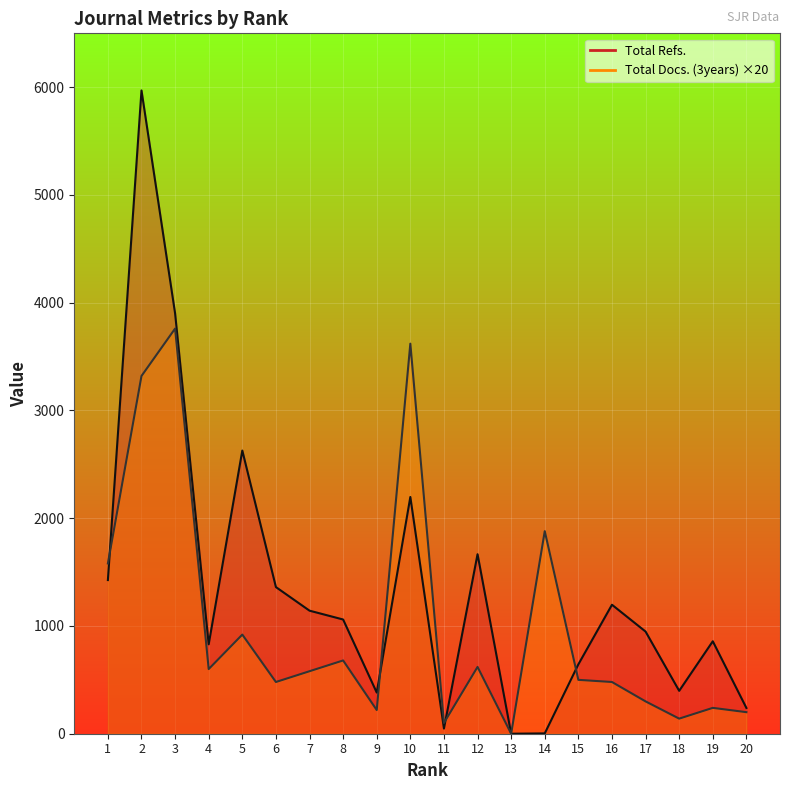

Count the number of data series in this chart.

2